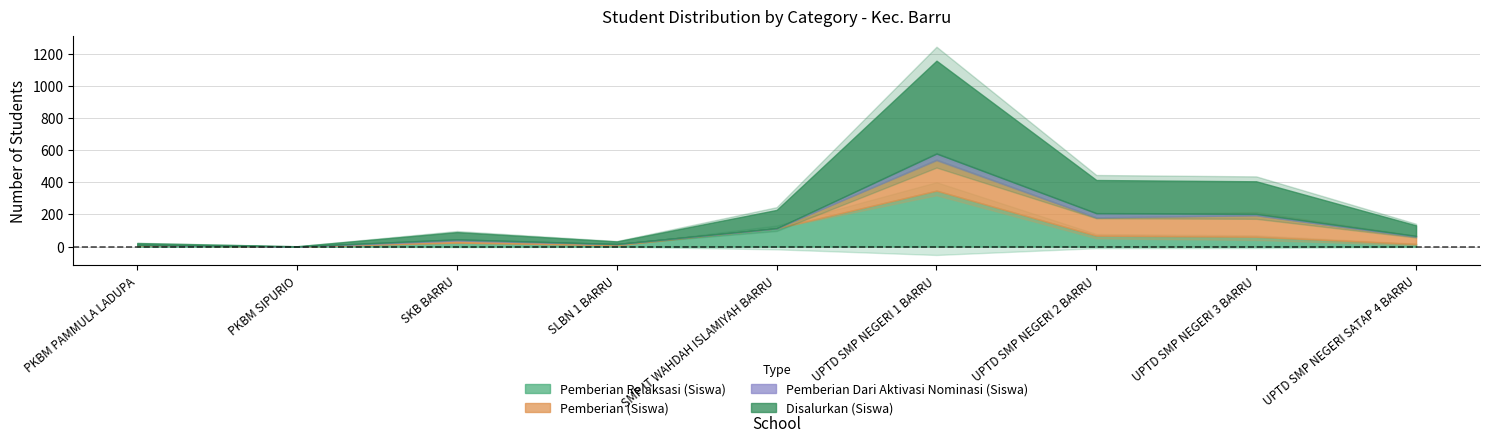

Rank the series by their maximum value, from highest to lowest.

Disalurkan (Siswa), Pemberian Relaksasi (Siswa), Pemberian (Siswa), Pemberian Dari Aktivasi Nominasi (Siswa)